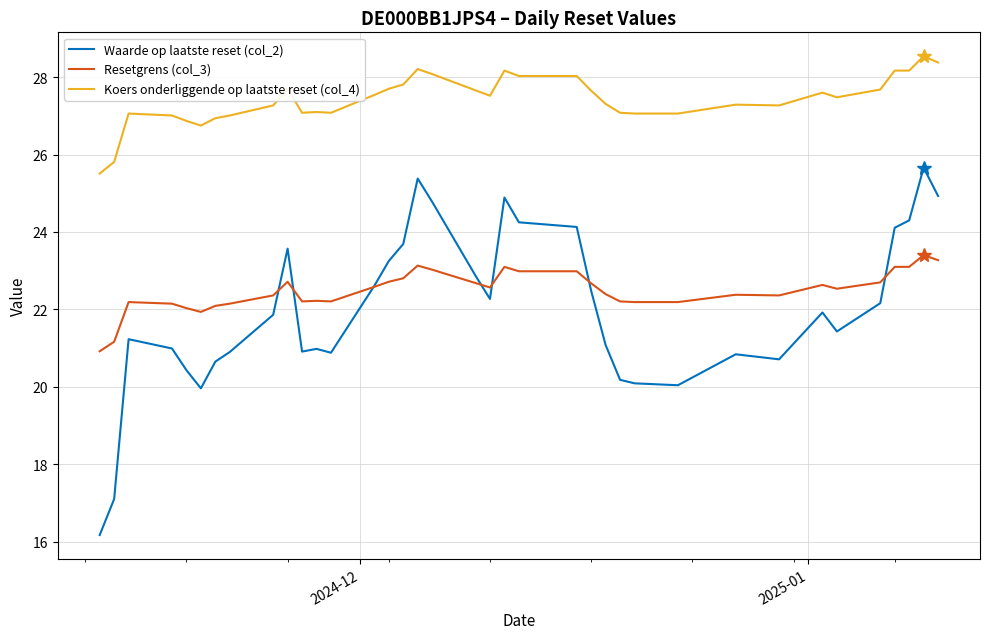

What is the difference between the maximum and second lowest values in the Koers onderliggende op laatste reset (col_4) series?

2.7